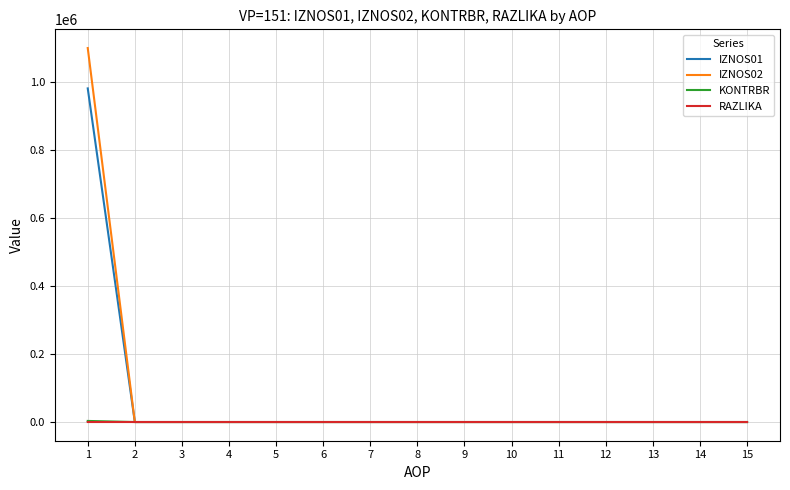

Which series has the largest range (max minus min)?

IZNOS02